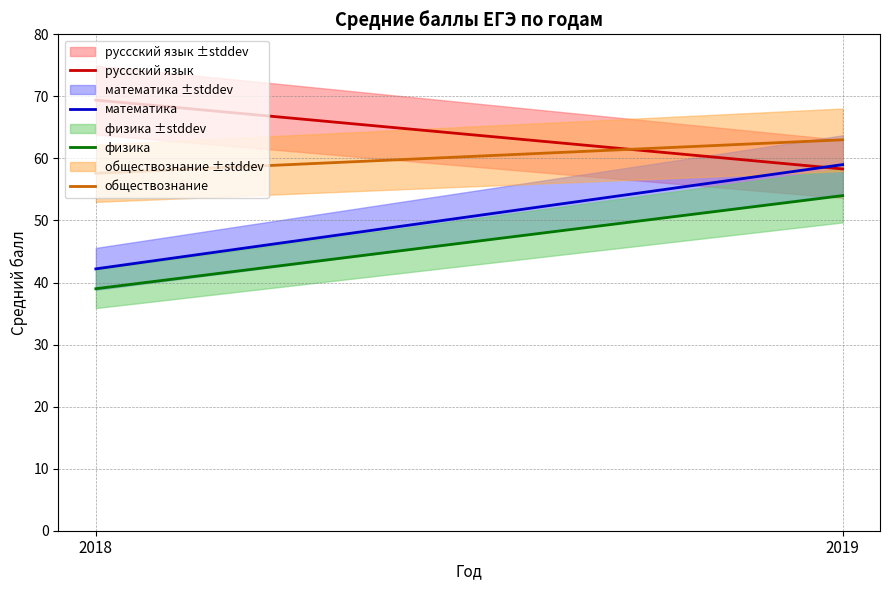

Reading left to right, transcribe all the data shown in this chart.

руссский язык: 2018=69.4	2019=58.3
математика: 2018=42.2	2019=59.0
физика: 2018=39.0	2019=54.0
обществознание: 2018=57.6	2019=63.0